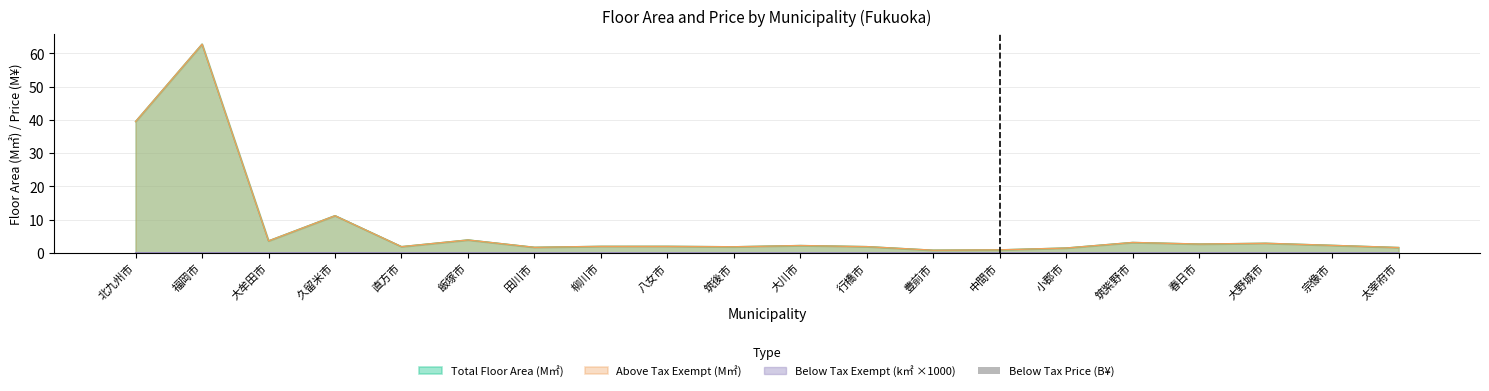

True or false: the data shows 0.1 at 福岡市.

False